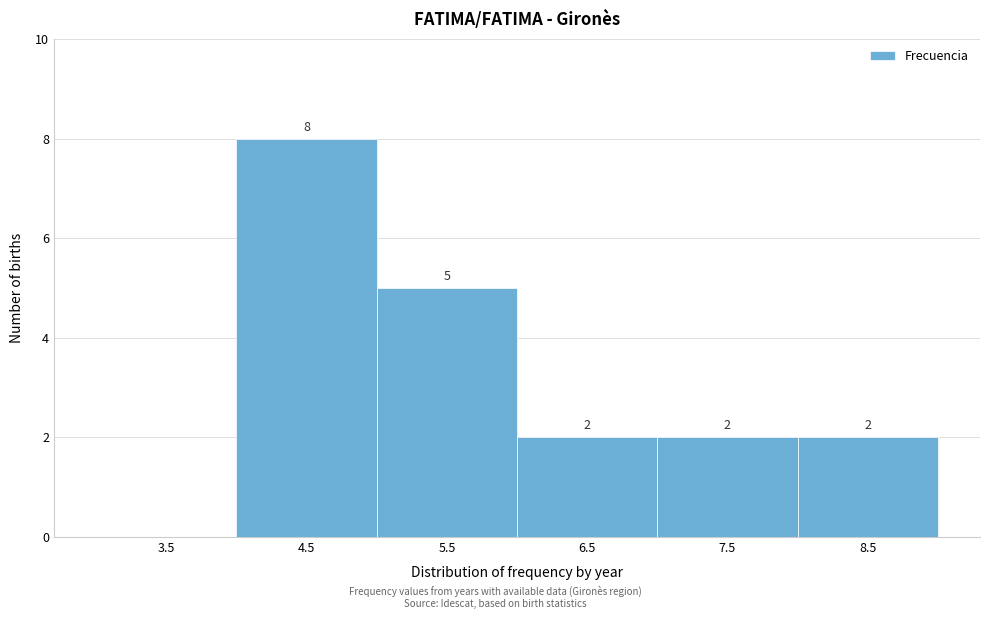

Over which range of the x-axis is the bar tallest?

4 to 5